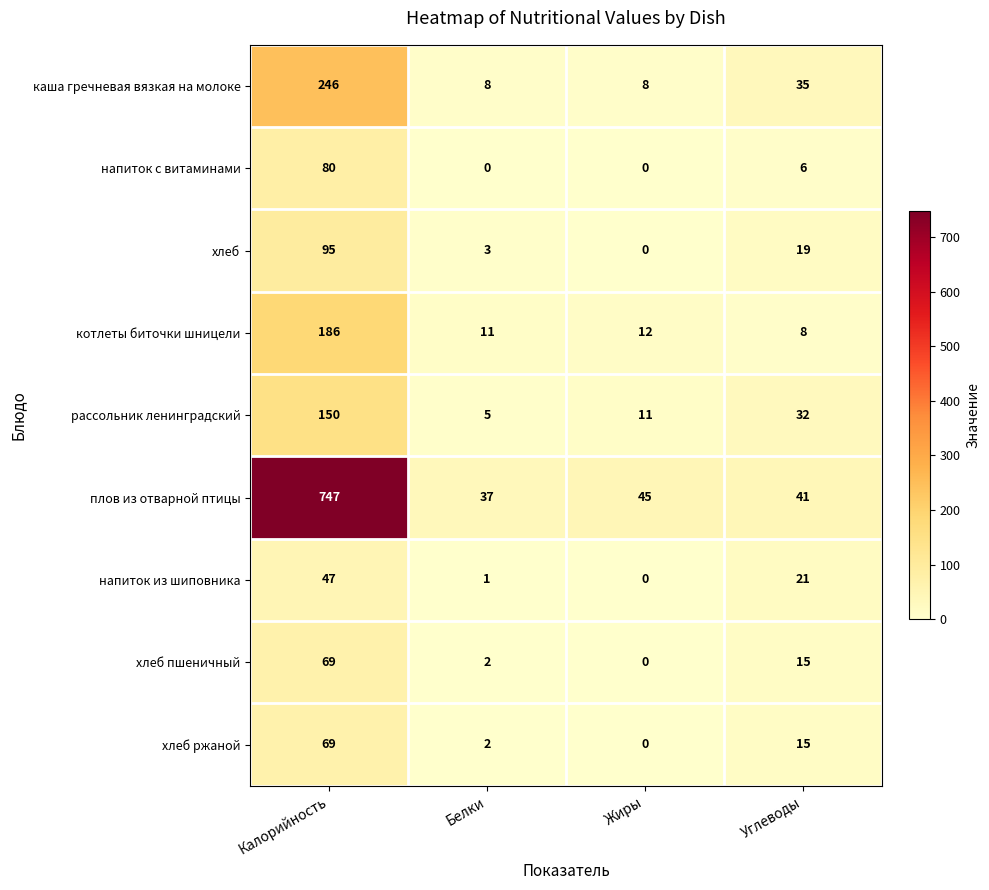

Rank the categories by хлеб пшеничный value from highest to lowest.

Калорийность, Углеводы, Белки, Жиры